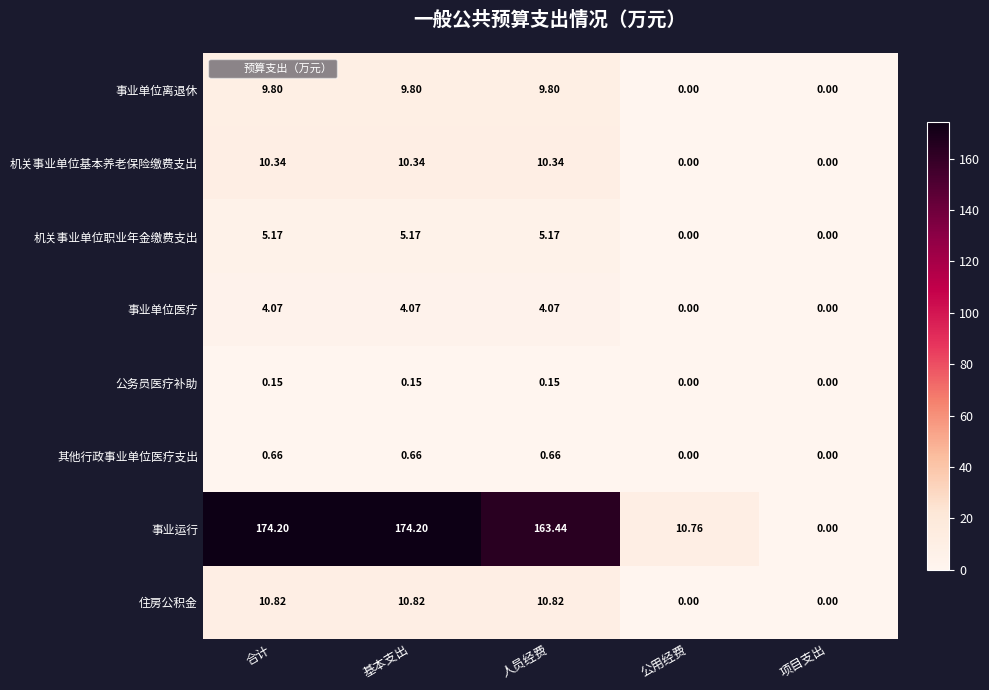

Which series changed the most between 人员经费 and 公用经费?

事业运行